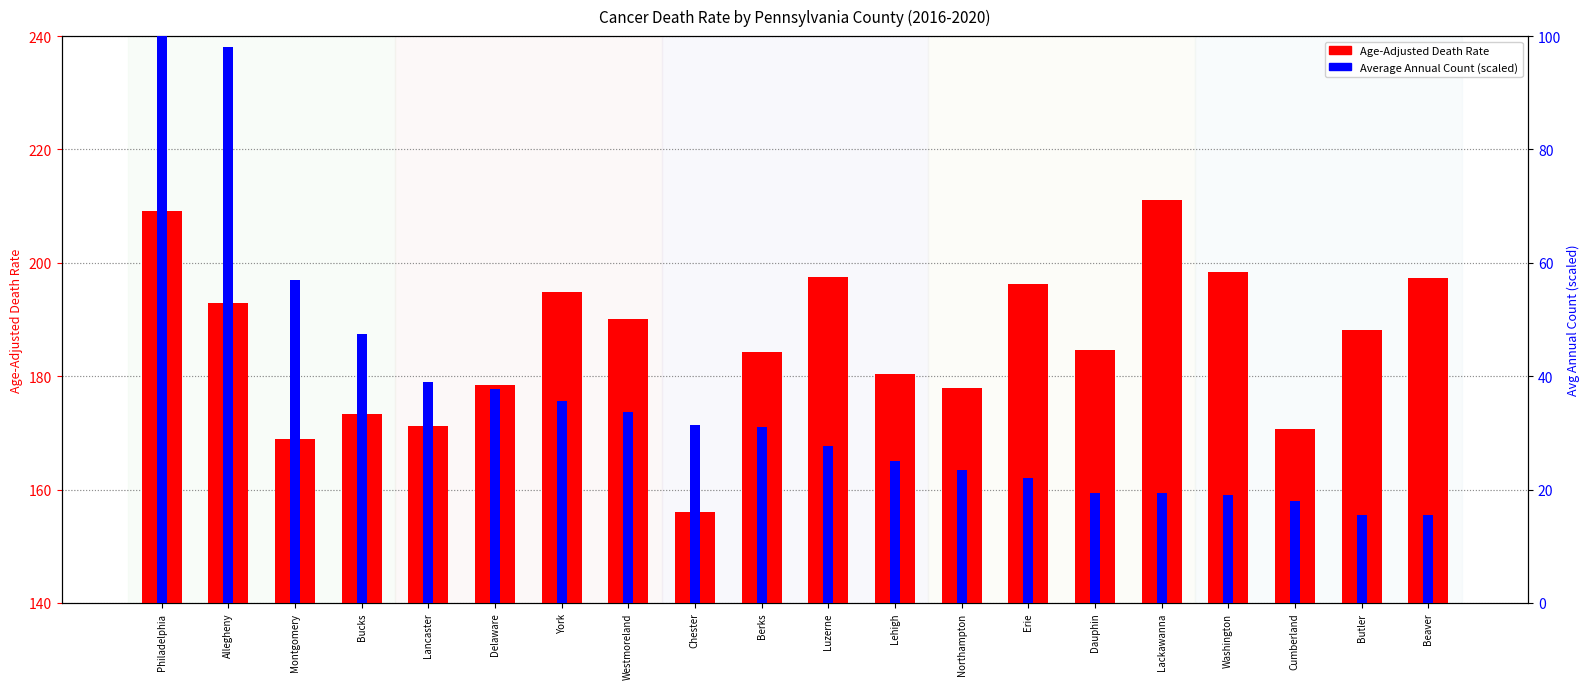

Between Westmoreland and Luzerne, which series saw the biggest shift?

Age-Adjusted Death Rate